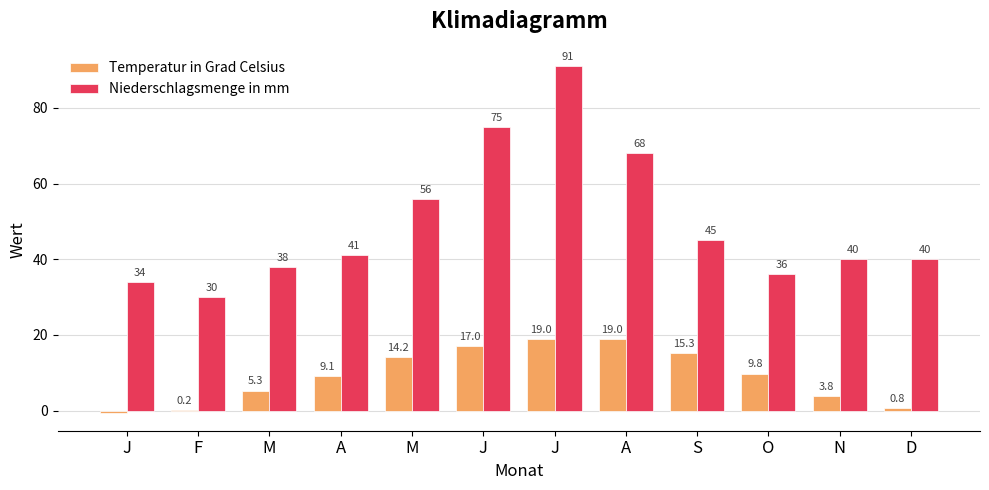

What is the lowest value of the Temperatur in Grad Celsius series?

-0.7